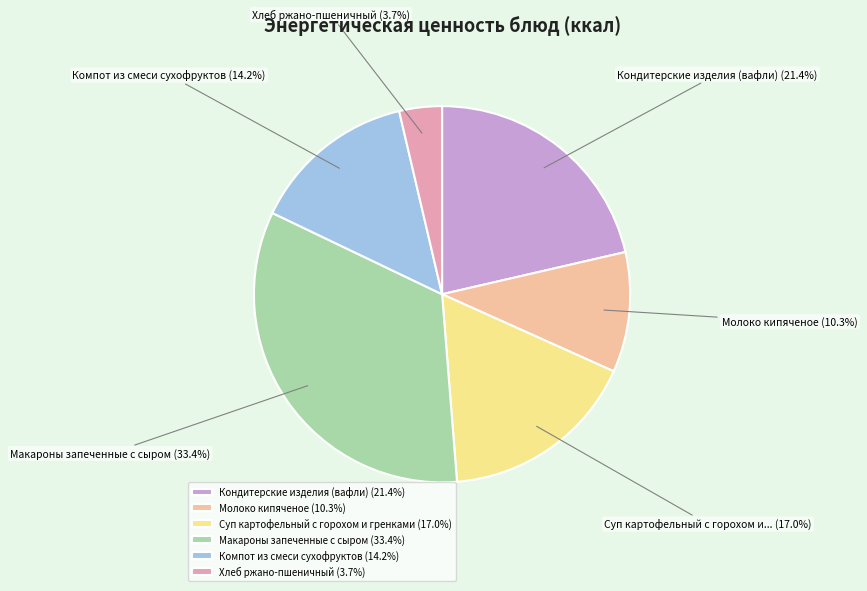

Is the sum of Кондитерские изделия (вафли) and Суп картофельный с горохом и гренками greater than half?

No